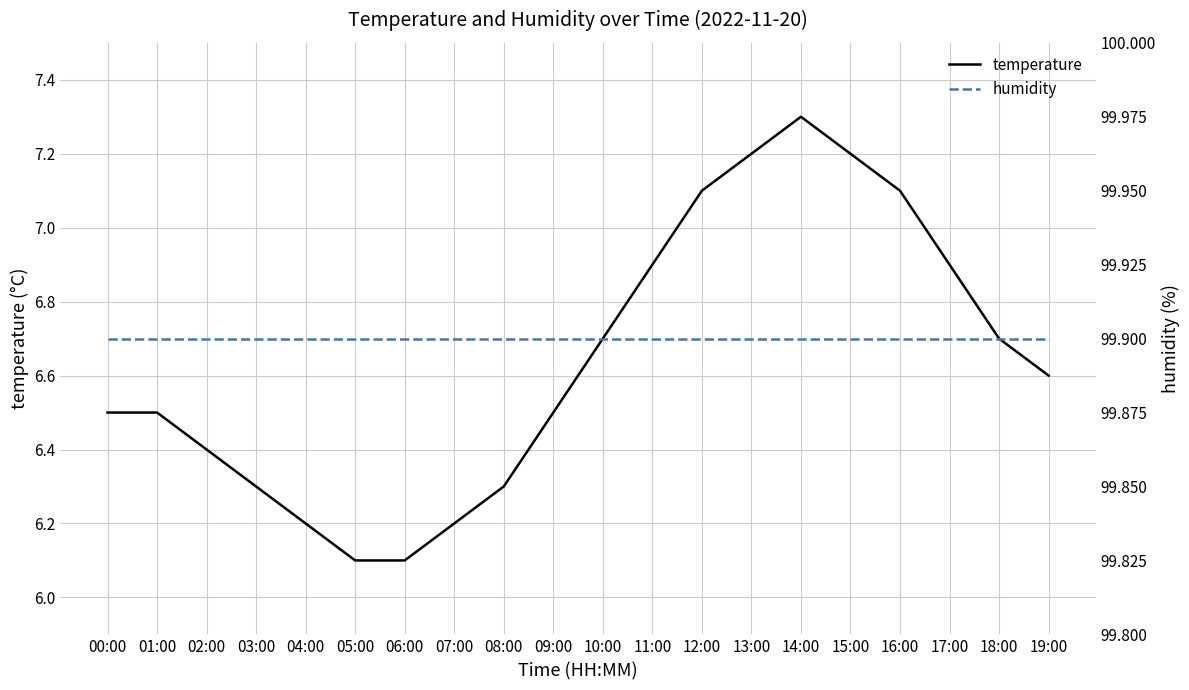

What is the average value of the humidity series?

99.9